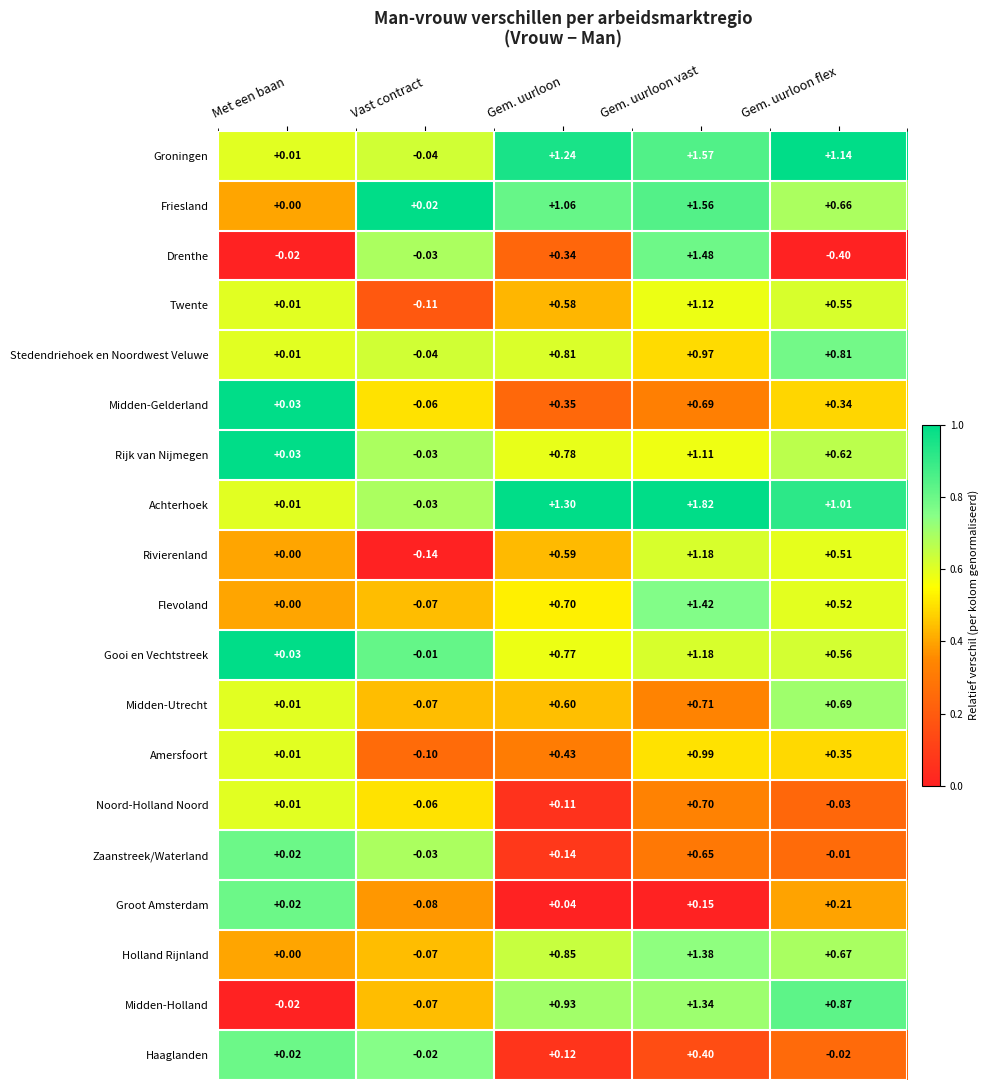

Which series has the largest total across all categories?

Achterhoek